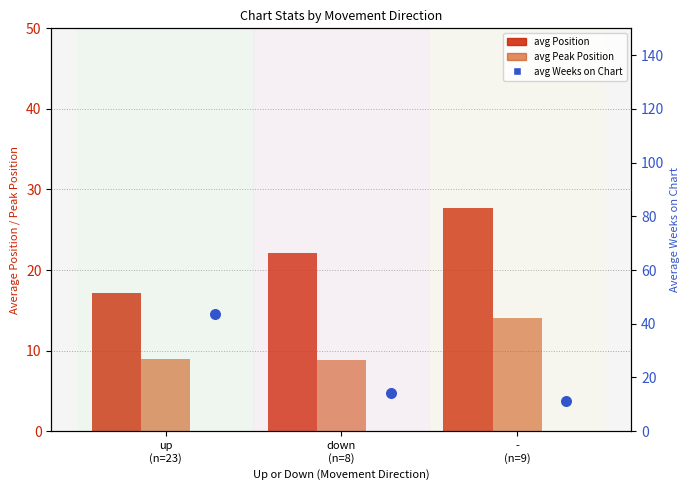

At how many categories does at least one series exceed 20?

3